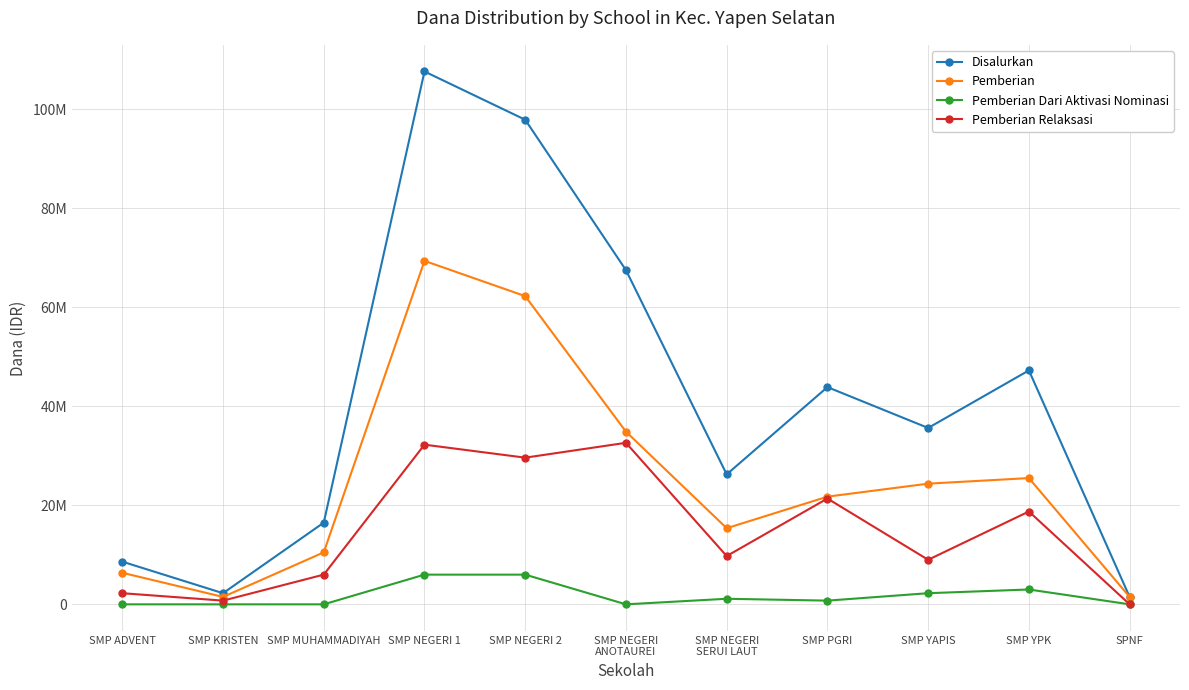

Where is Pemberian nearest to the value 35437500?

SMP NEGERI
ANOTAUREI